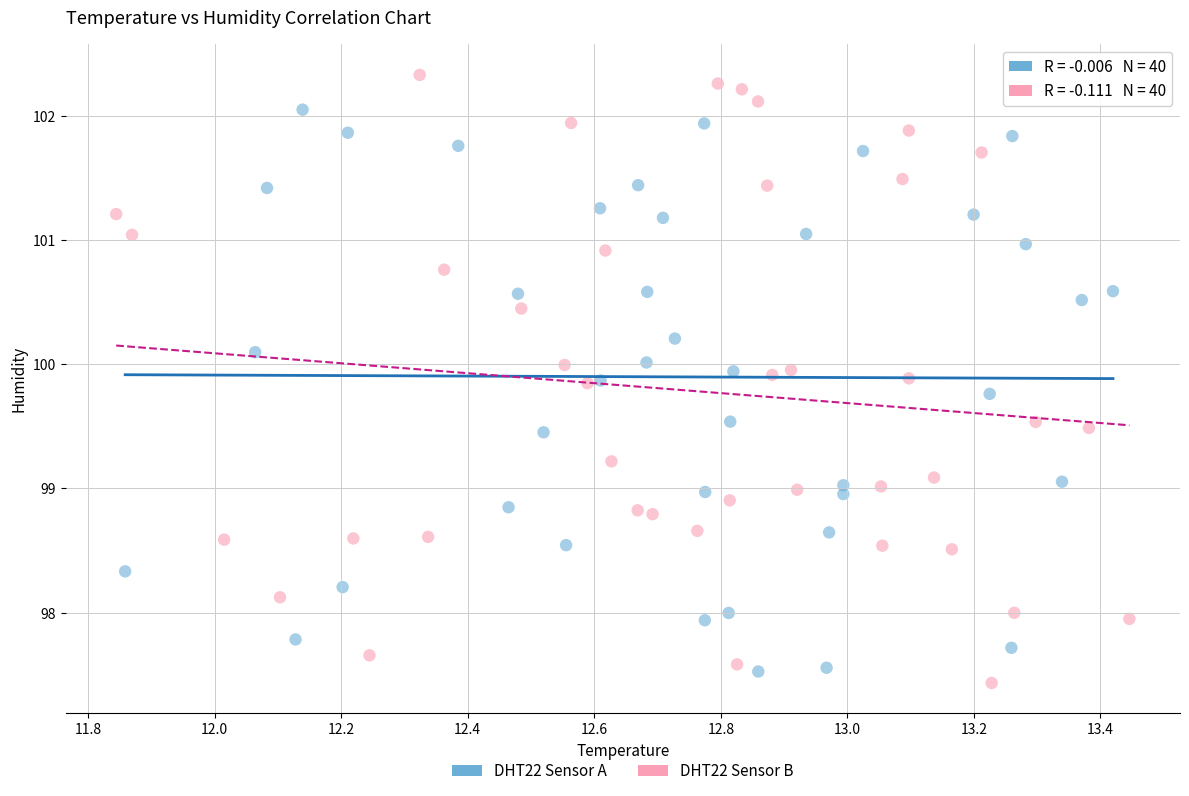

Which series contains the highest Y value?

DHT22 Sensor B